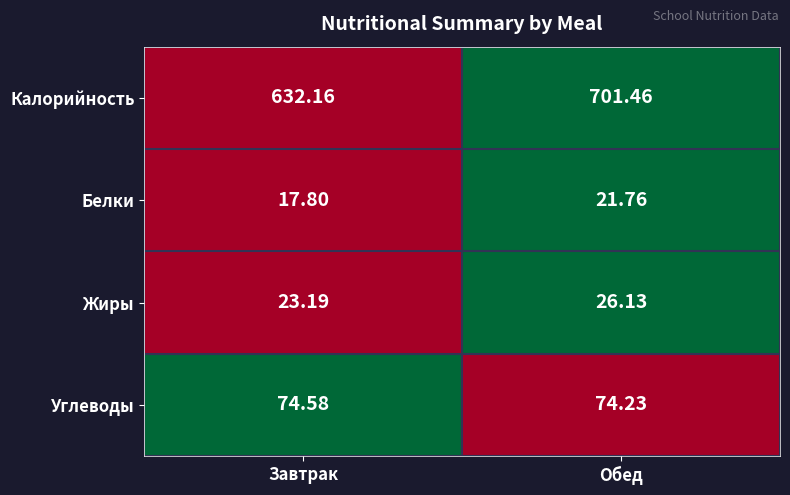

At which label is Жиры closest to 24?

Завтрак